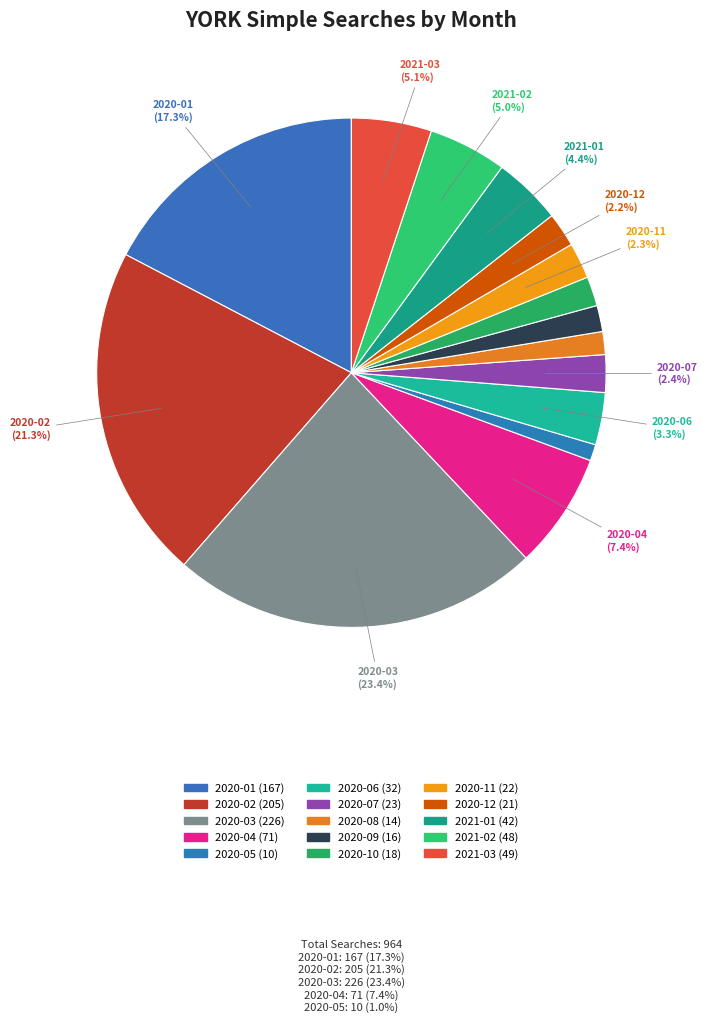

What is the change in value from 2020-11 to 2021-01?

+20